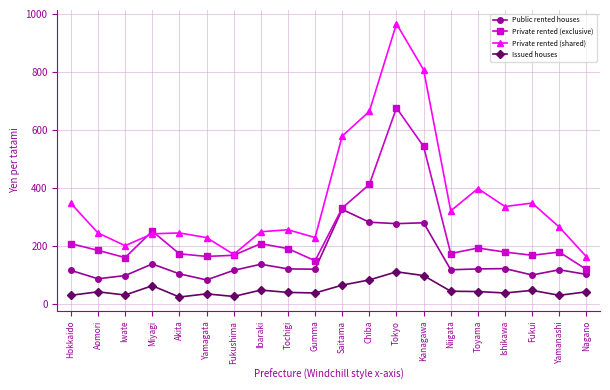

What is the sum of all Private rented (exclusive) values?

4831